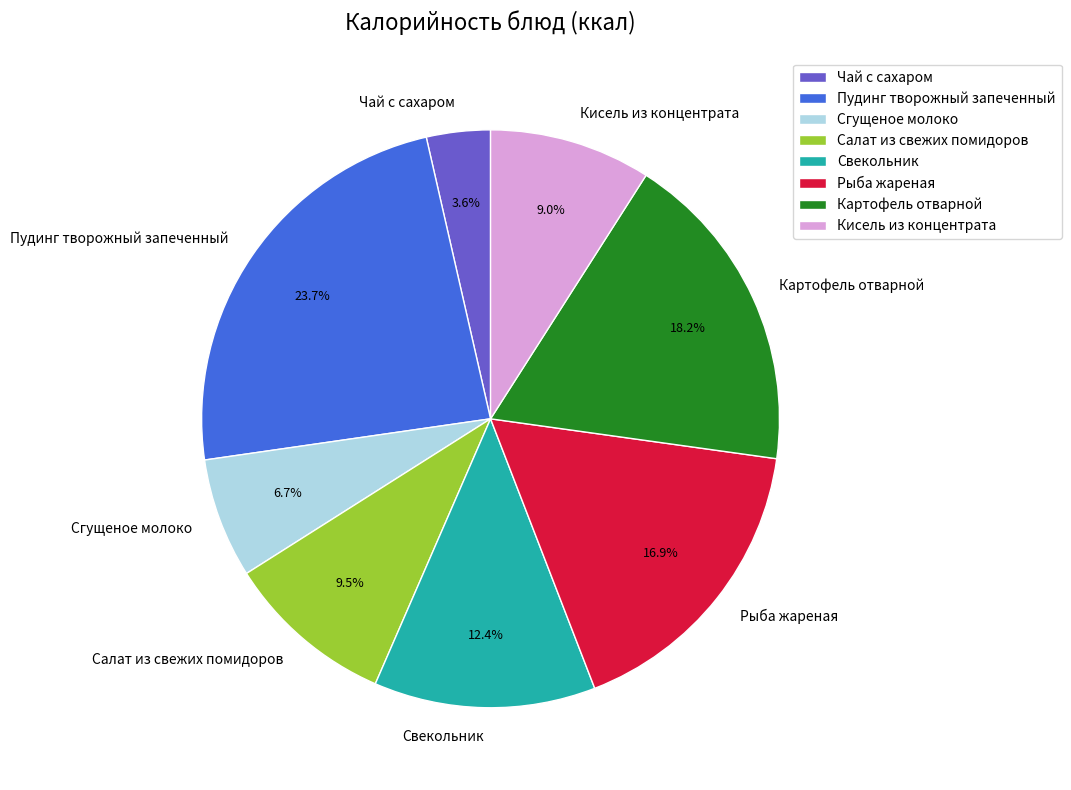

Between Кисель из концентрата and Сгущеное молоко, which is larger?

Кисель из концентрата